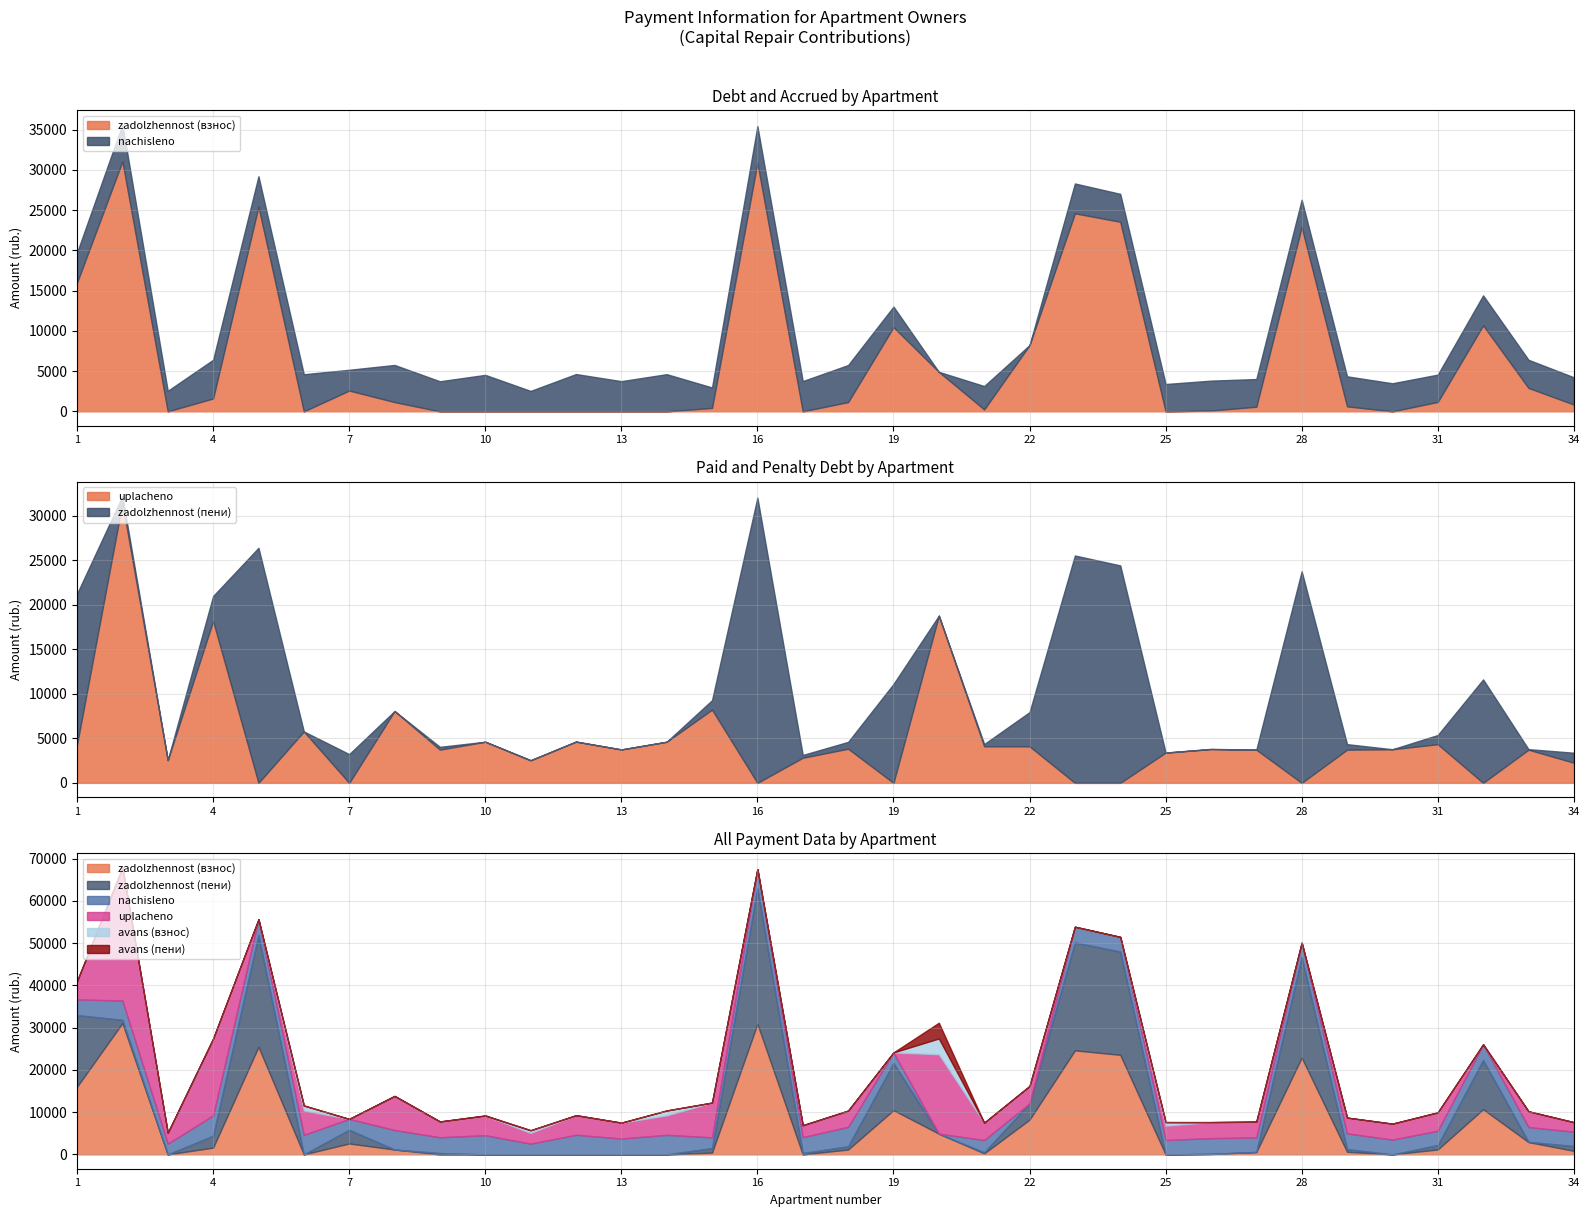

What is the maximum value for avans_peni?

3733.4